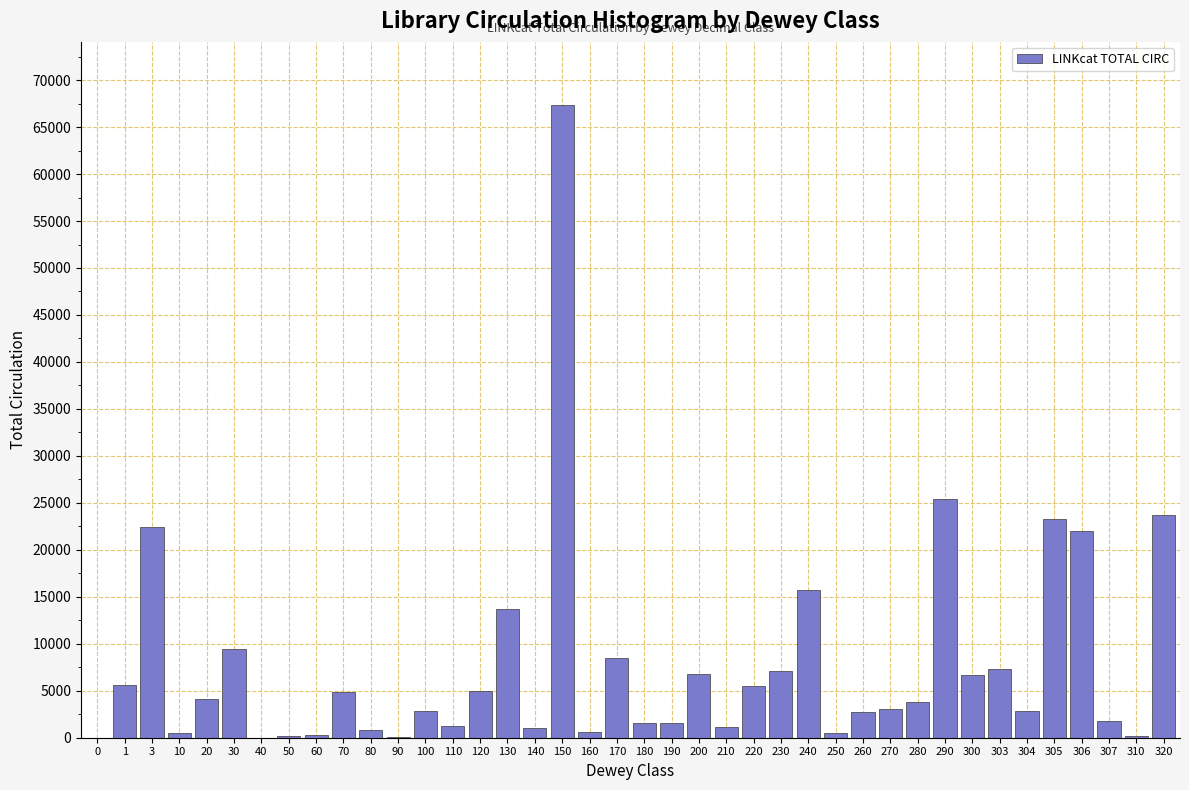

What is the ratio of the value at 306 to the value at 30?

2.3